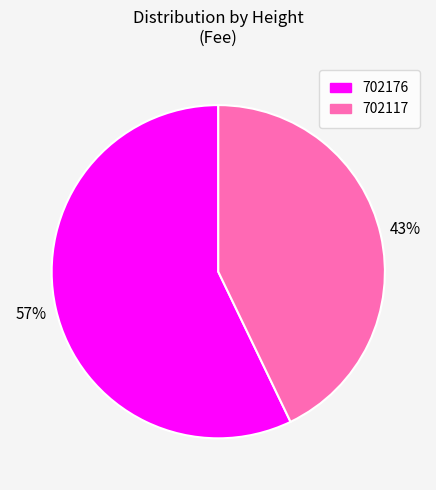

How many slices are in this pie chart?

2